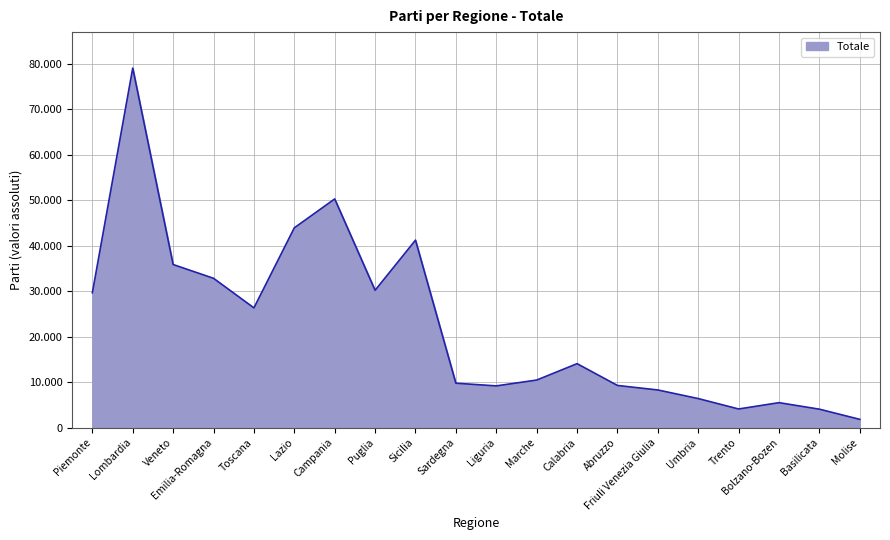

What is the difference between the maximum and second lowest values?

74990